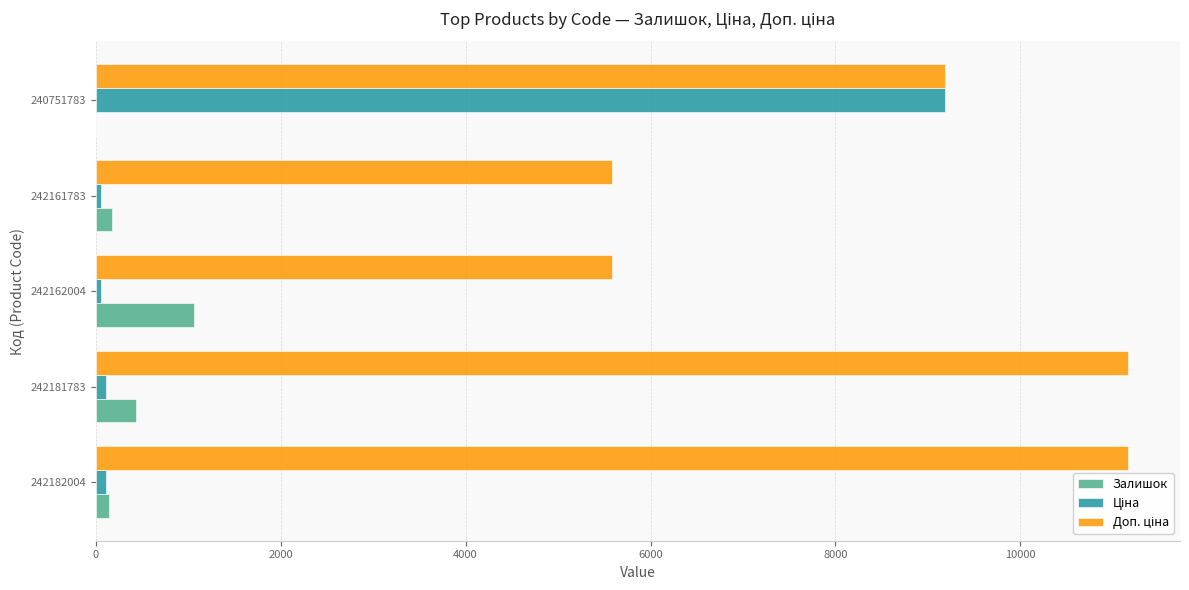

At which category is the sum across all series the highest?

240751783